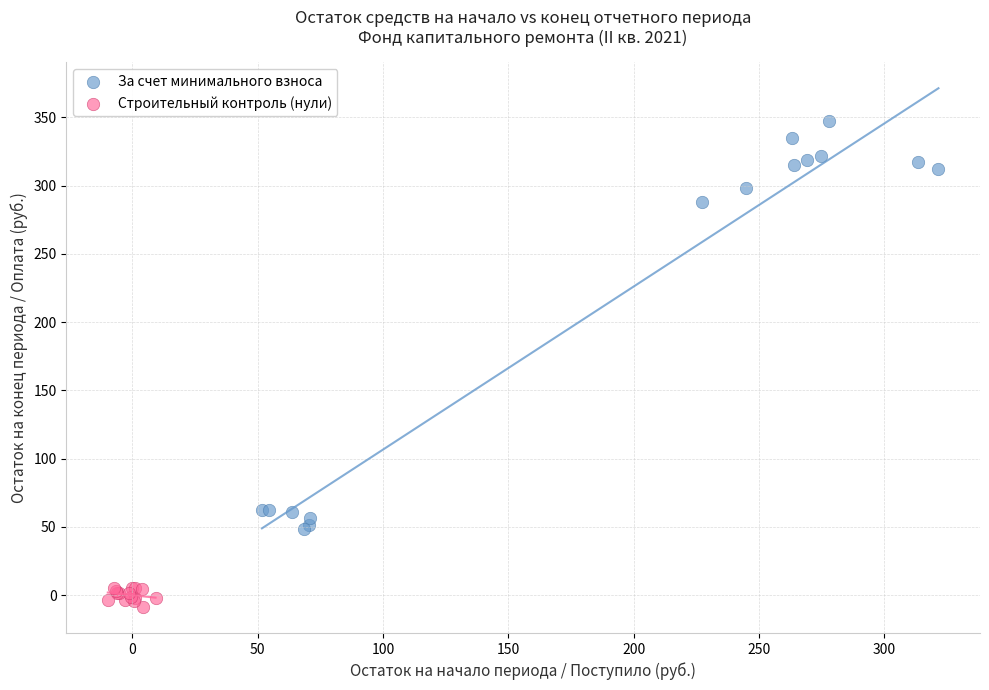

Which series reaches the maximum Y coordinate?

За счет минимального взноса